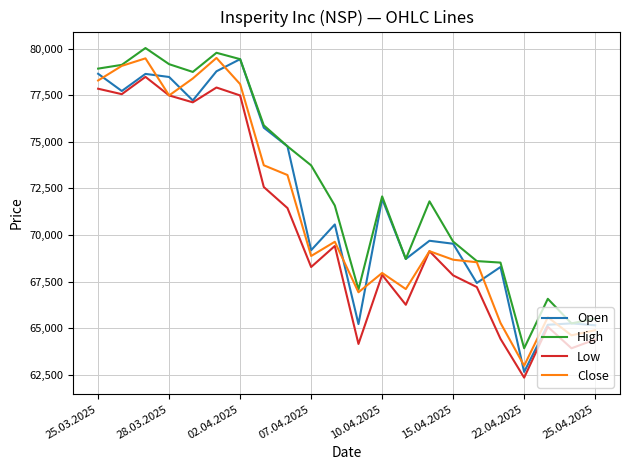

What is the smallest value displayed?

62343